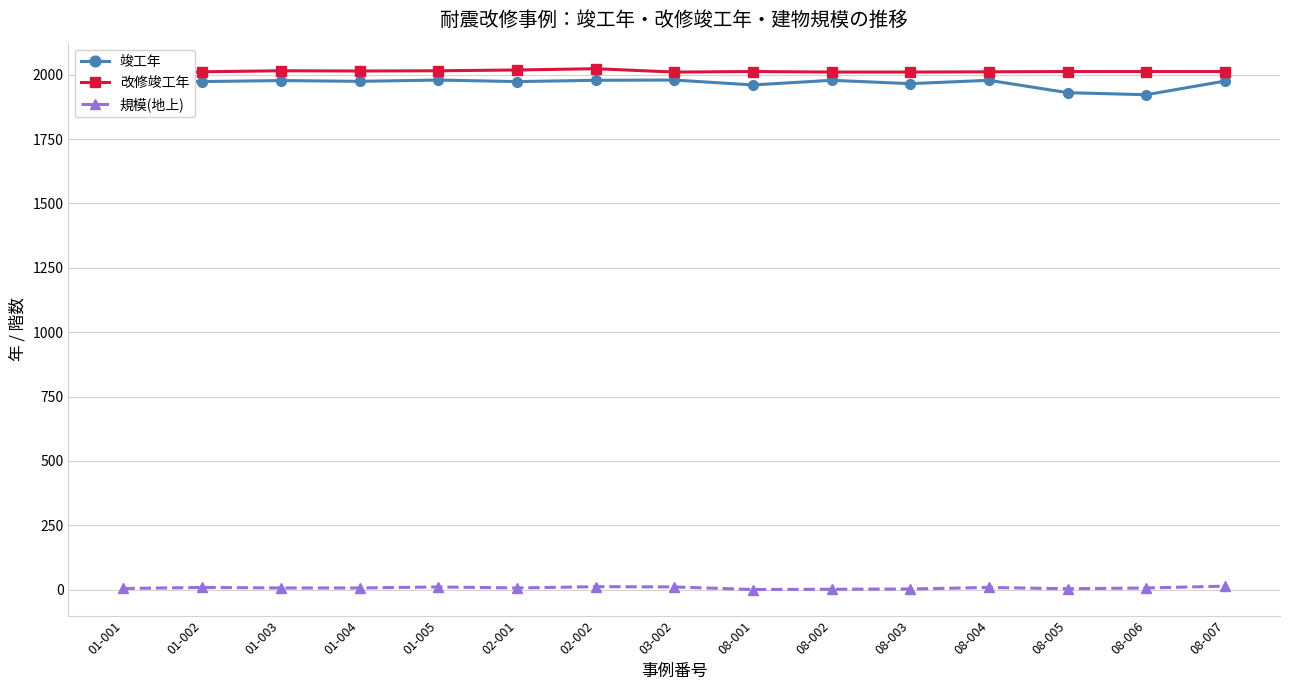

What is the sum of all 竣工年 values?

29513